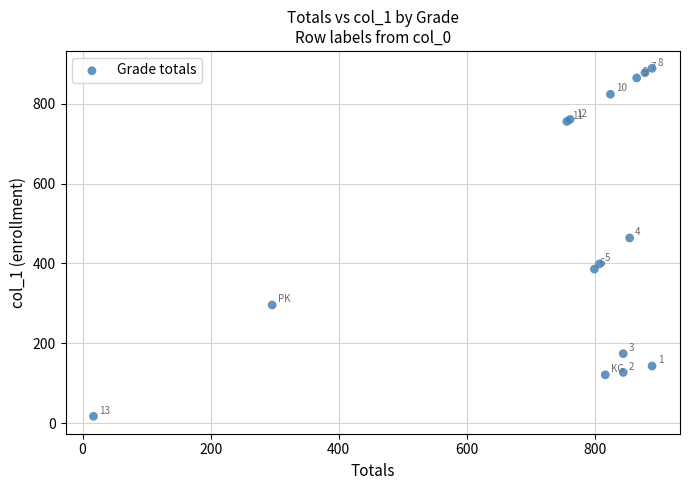

What Y value in the scatter plot is closest to 453?

464